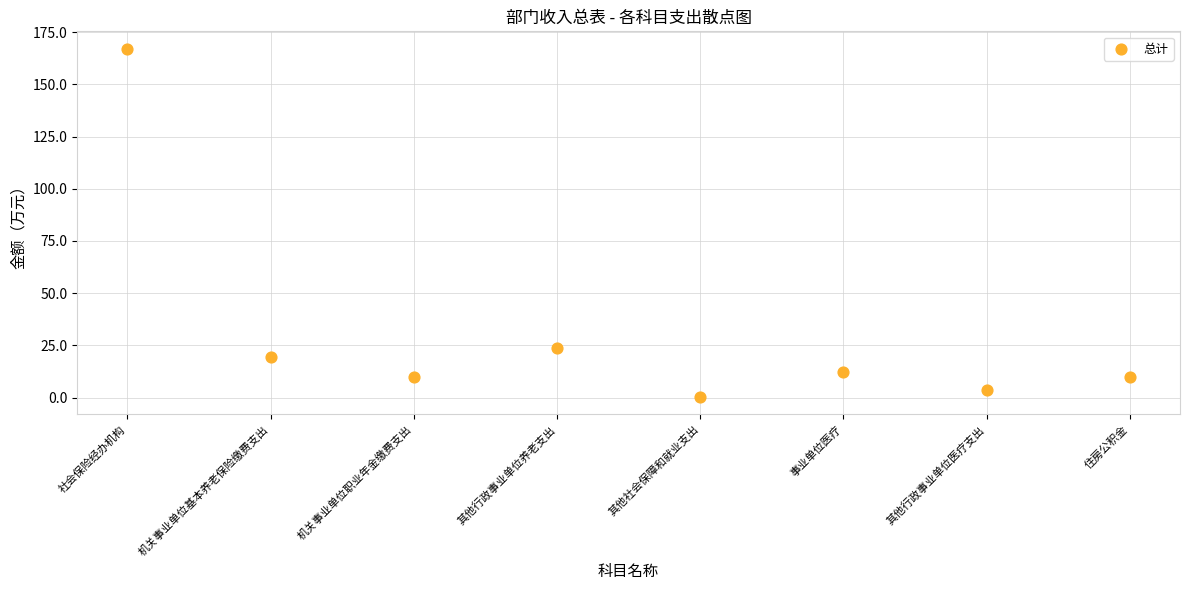

What is the average Y value?

30.8